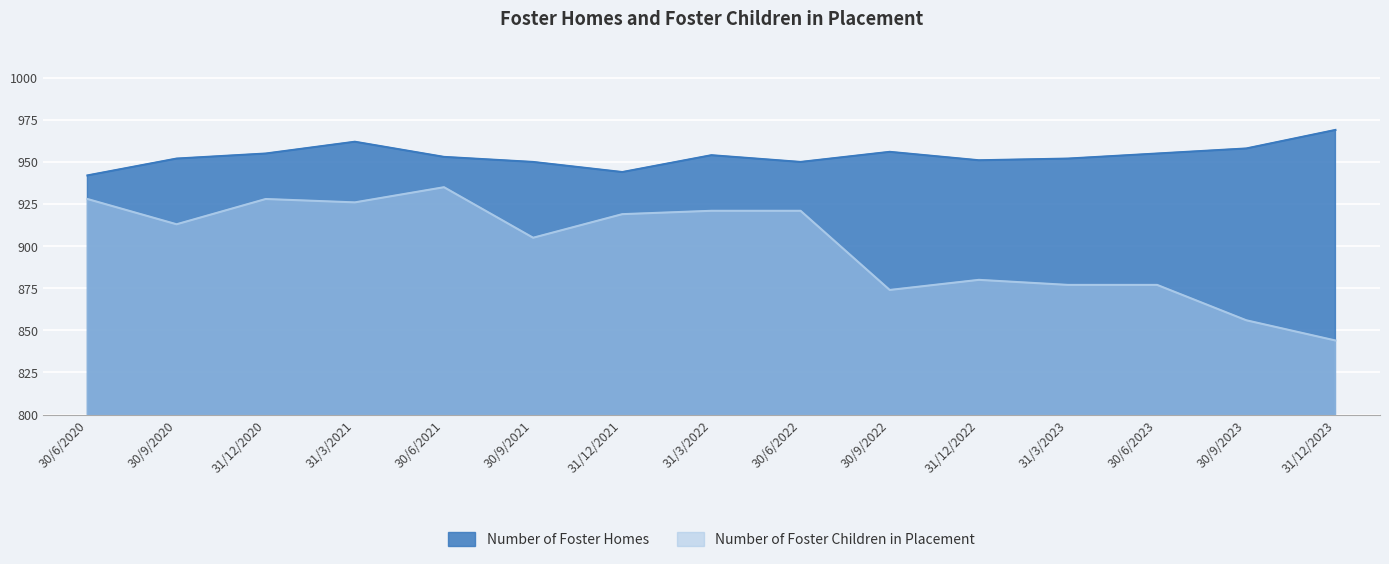

True or false: Number of Foster Children in Placement and Number of Foster Homes cross at least once.

False